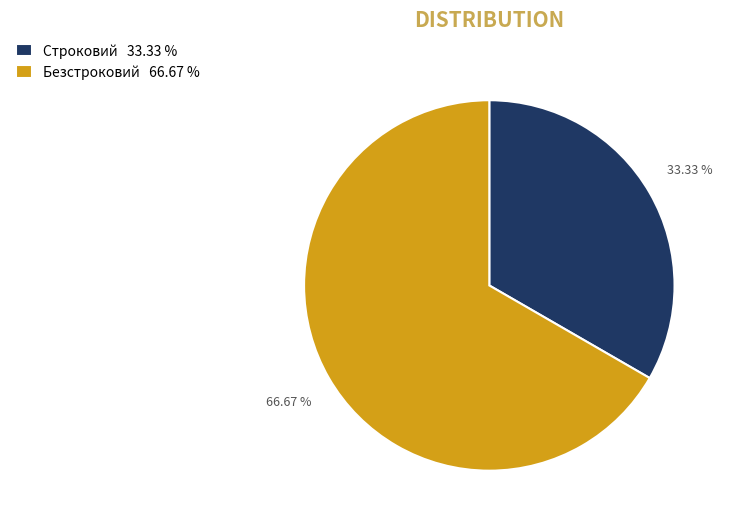

What is the ratio of the value at Безстроковий 66.67 % to the value at Строковий 33.33 %?

2.0